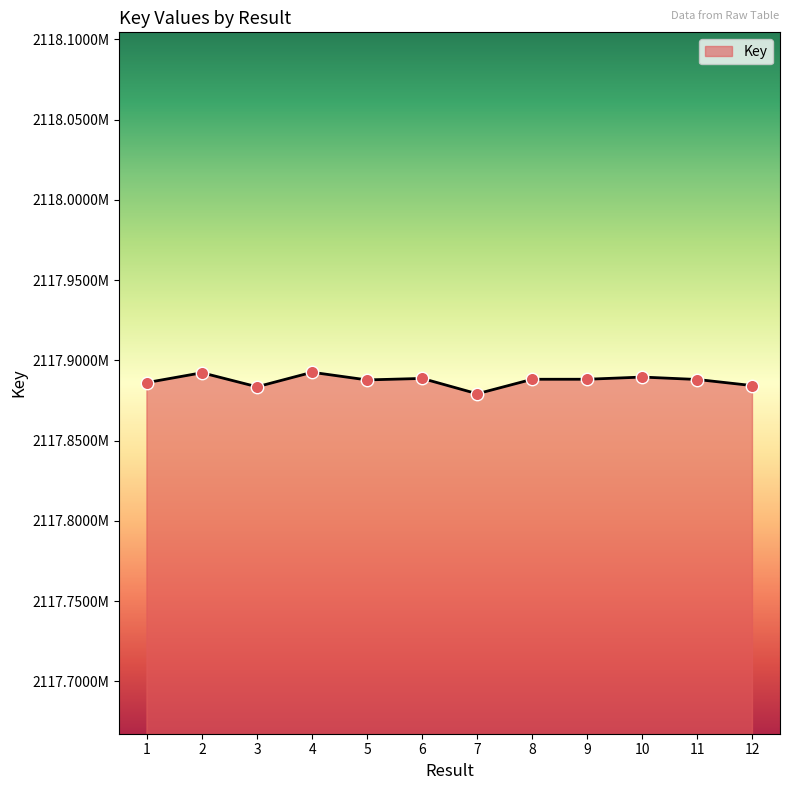

Between 11 and 6, which is larger?

6